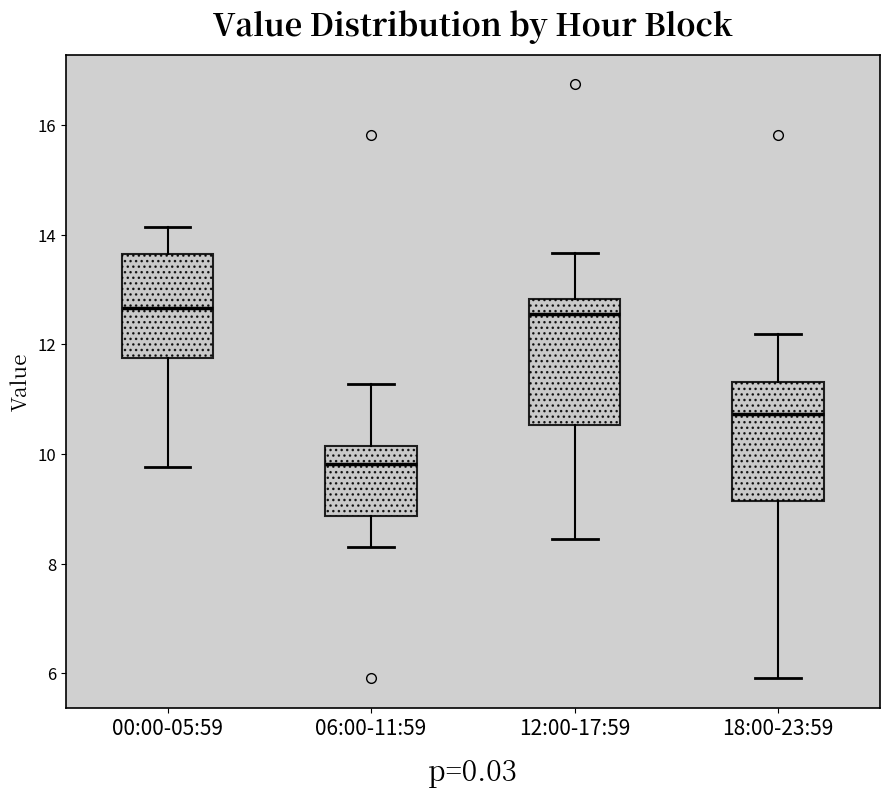

Where is the lower edge of the box for 18:00-23:59 on the y-axis? The values are not printed on the chart, so give them approximately, as read against the axis.

9.2